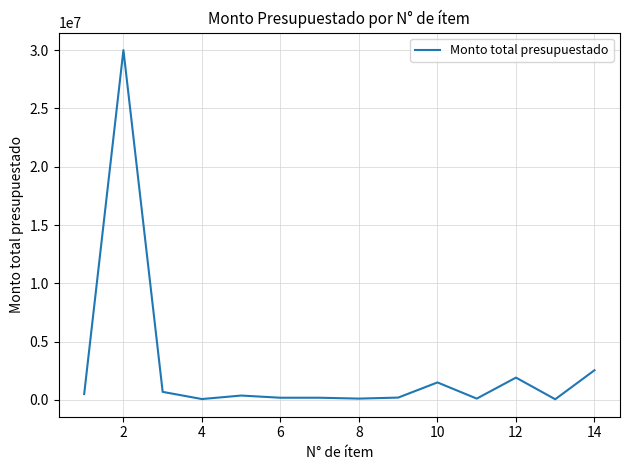

True or false: there are more than 0 points higher than both neighbors.

True